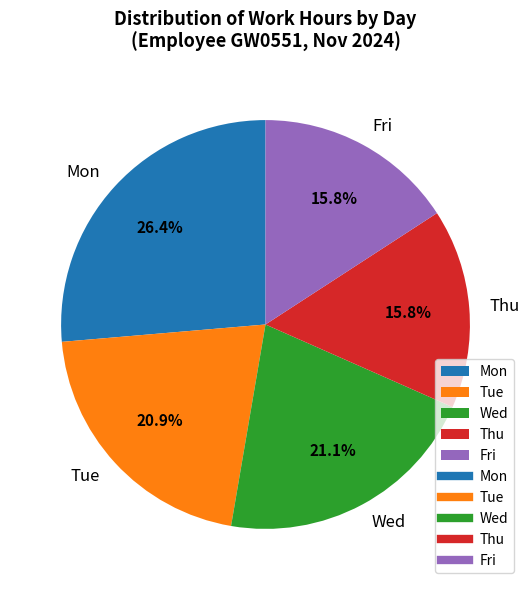

What is the ratio of the value at Mon to the value at Wed?

1.3